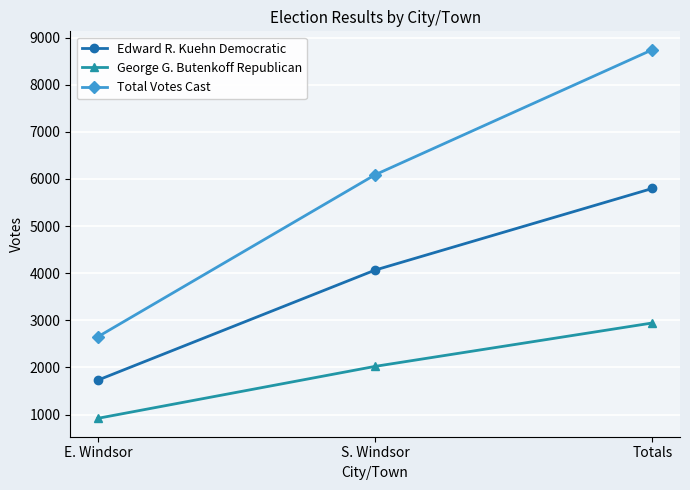

What is the smallest value displayed?

921